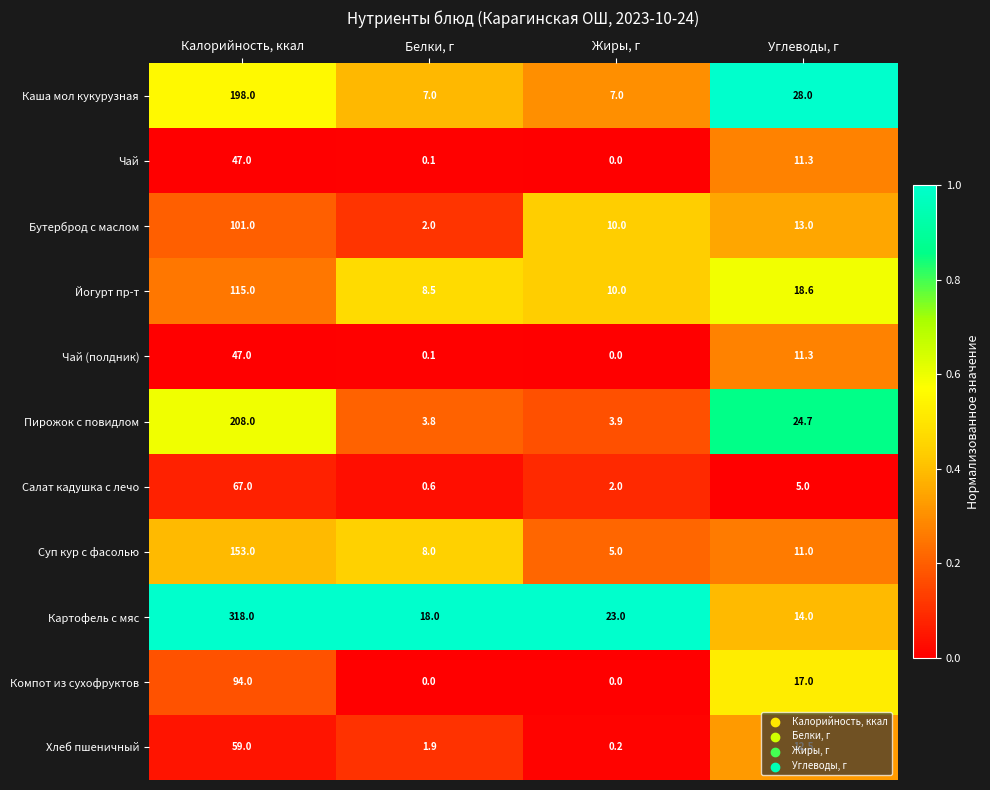

Which category has the highest value in the Каша мол кукурузная series?

Калорийность, ккал